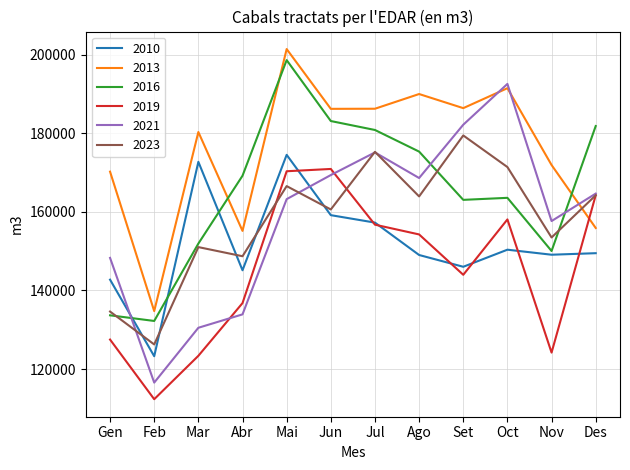

The 2010 series shows 159146 at Jun. True or false?

True